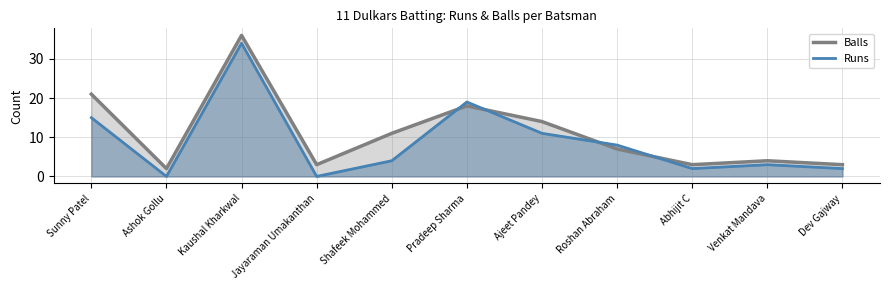

At which category does Balls reach its first local peak?

Kaushal Kharkwal